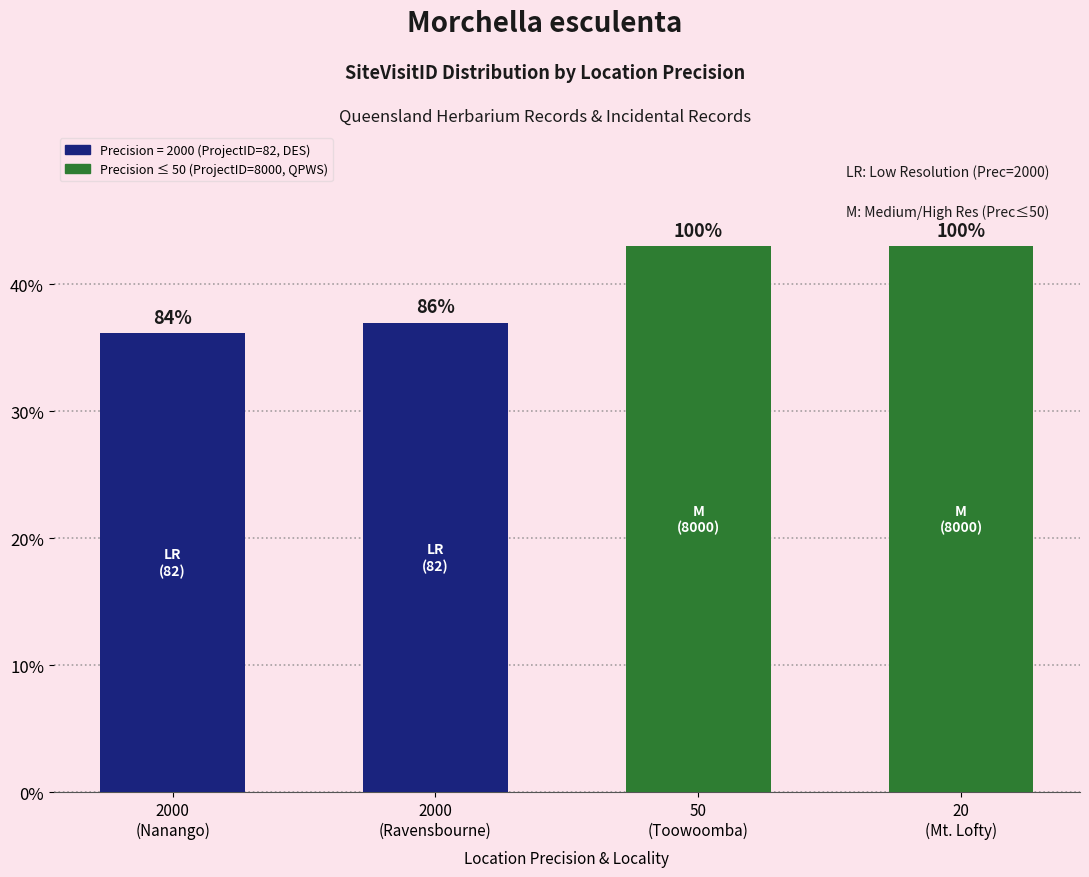

Is it true that the value at 50
(Toowoomba) is 59.4?

False